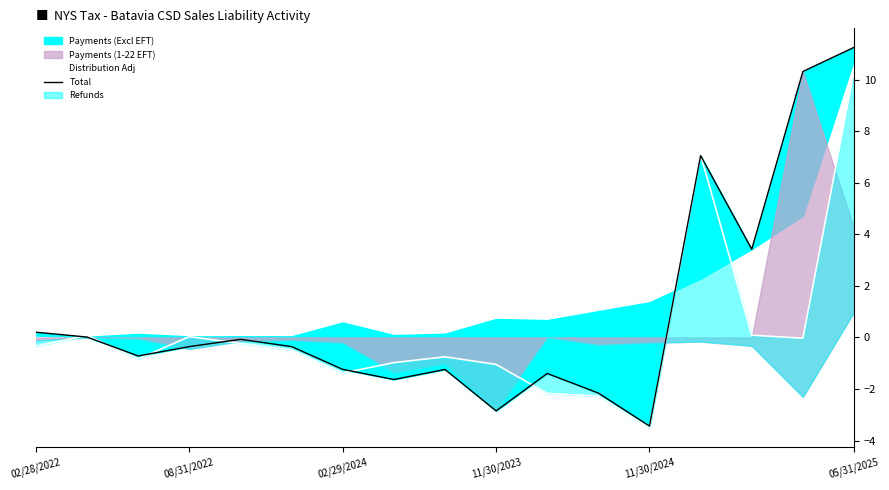

How many data points does each series have?

17